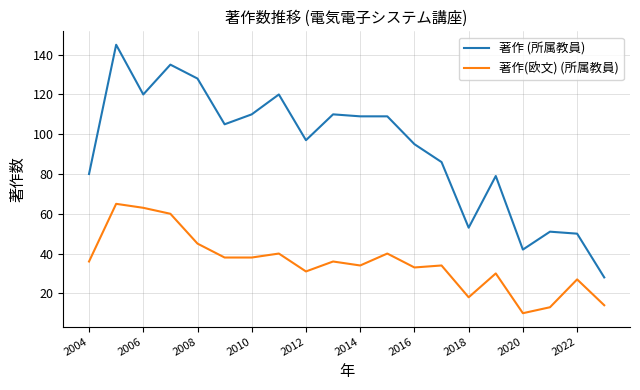

What is the greatest value displayed?

145